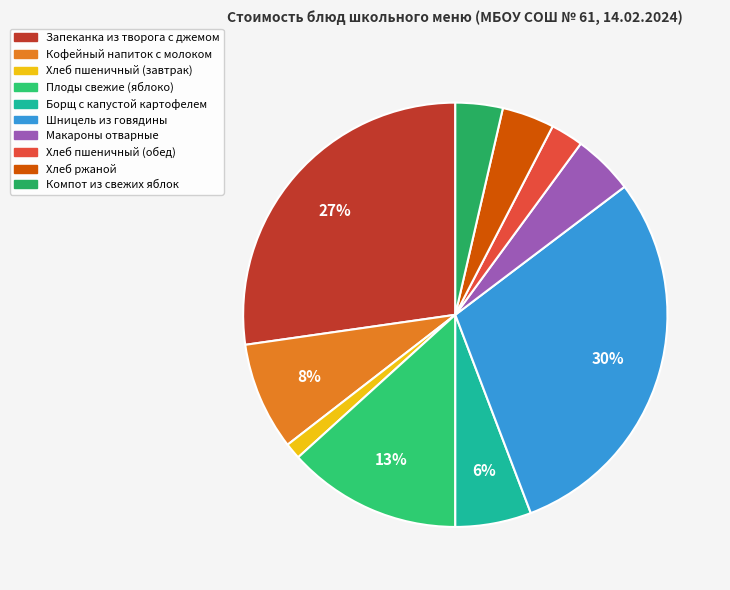

To the nearest percent, what is the average slice percentage?

10%